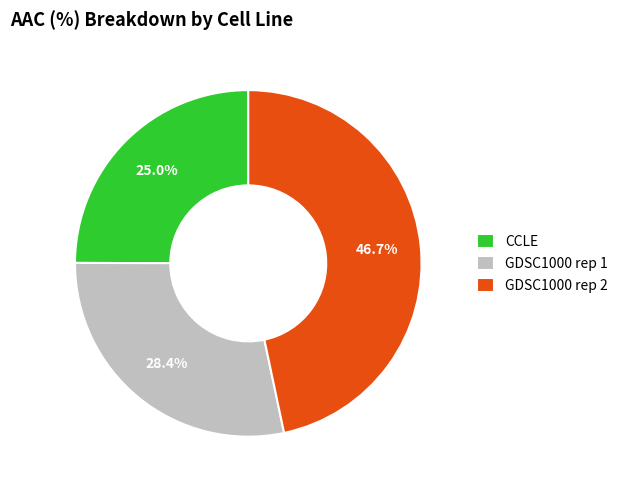

Rank the categories by value from highest to lowest.

GDSC1000 rep 2, GDSC1000 rep 1, CCLE